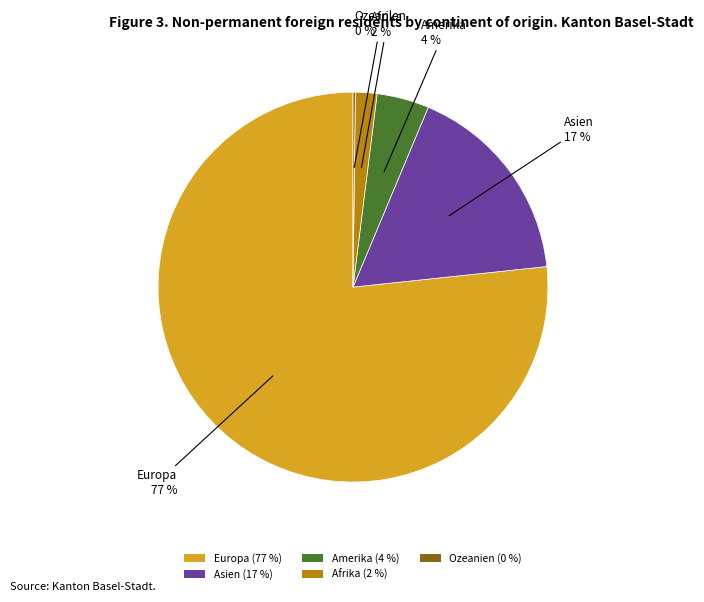

To the nearest percent, what is the average slice percentage?

20%